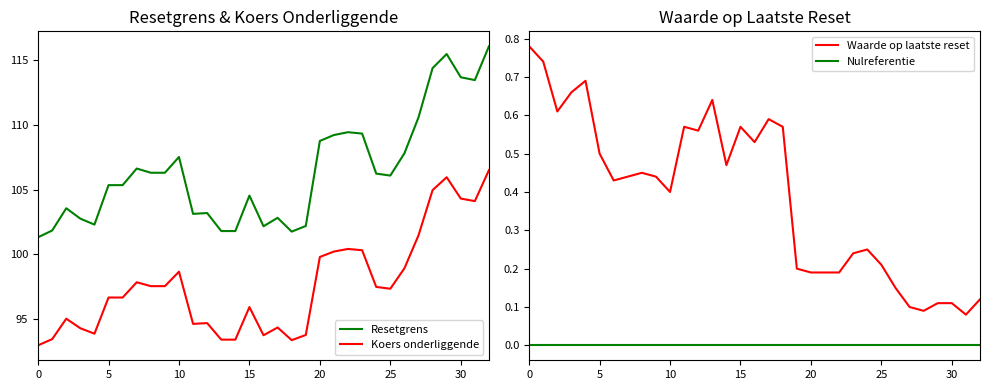

The Nulreferentie series shows 0.0 at 31. True or false?

True